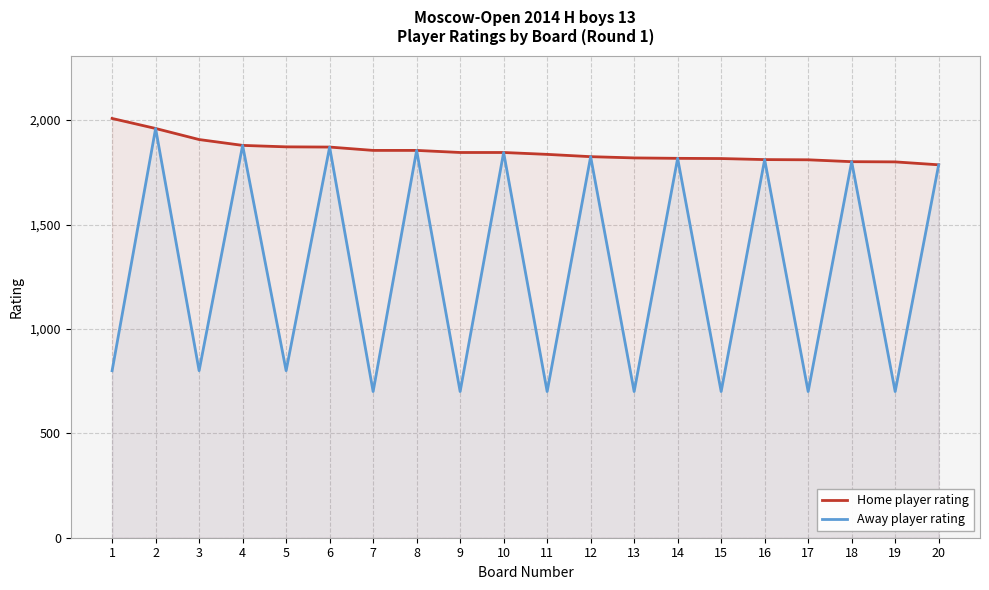

Where is the first local maximum for Away player rating?

2